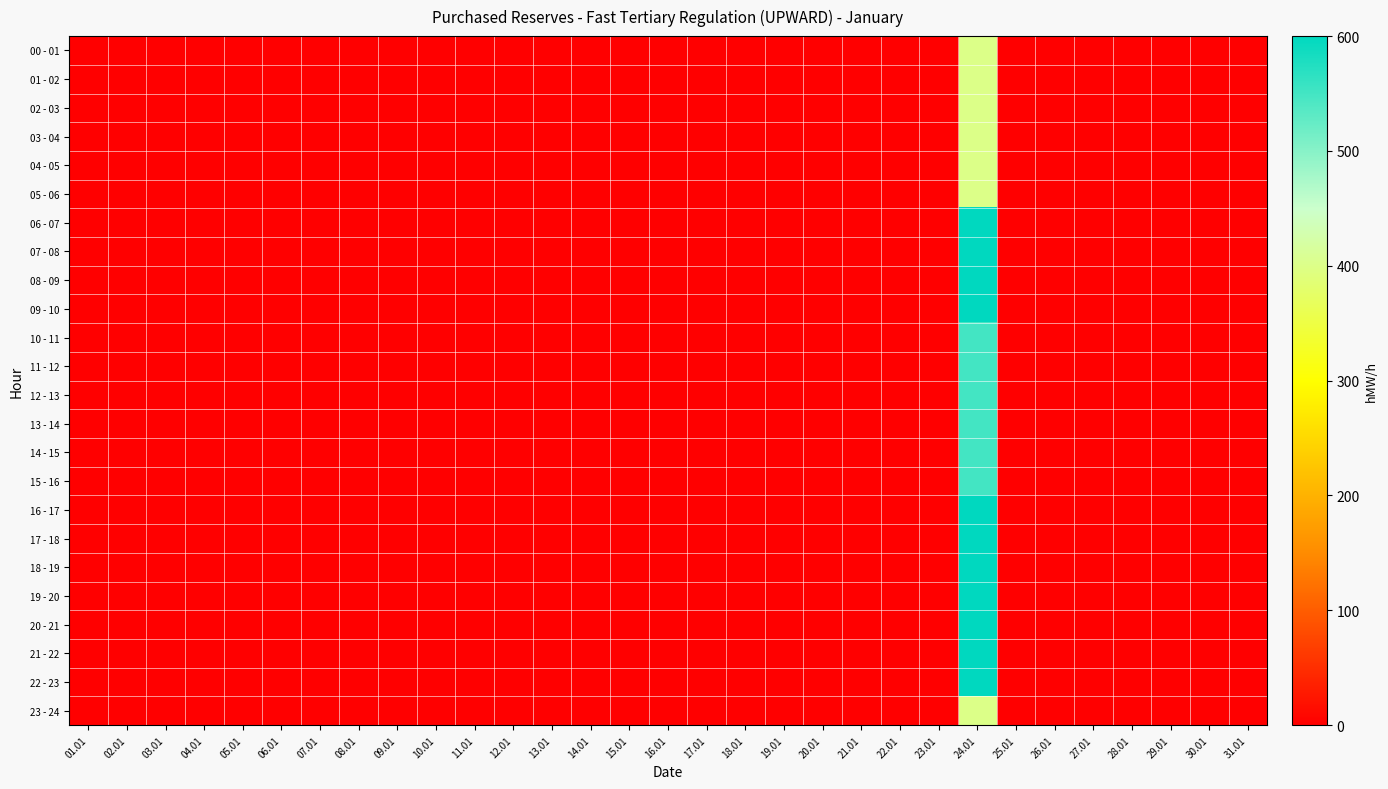

List the series in order of their peak value, lowest first.

00 - 01, 01 - 02, 02 - 03, 03 - 04, 04 - 05, 05 - 06, 23 - 24, 10 - 11, 11 - 12, 12 - 13, 13 - 14, 14 - 15, 15 - 16, 06 - 07, 07 - 08, 08 - 09, 09 - 10, 16 - 17, 17 - 18, 18 - 19, 19 - 20, 20 - 21, 21 - 22, 22 - 23